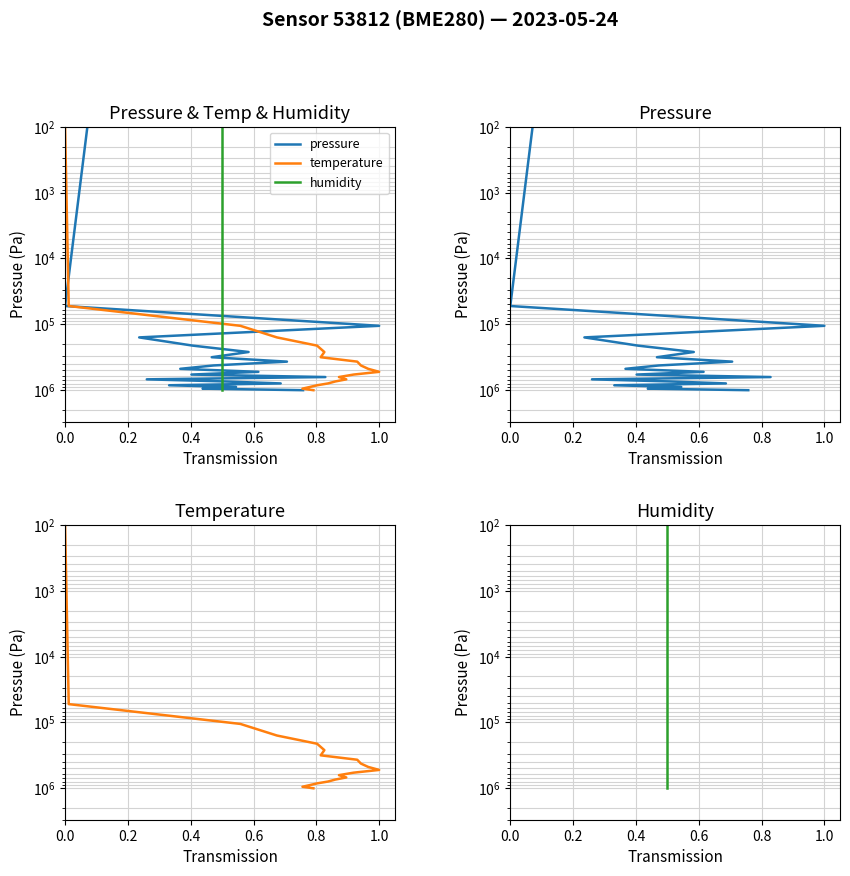

True or false: humidity has more than 1 points higher than both neighbors.

False